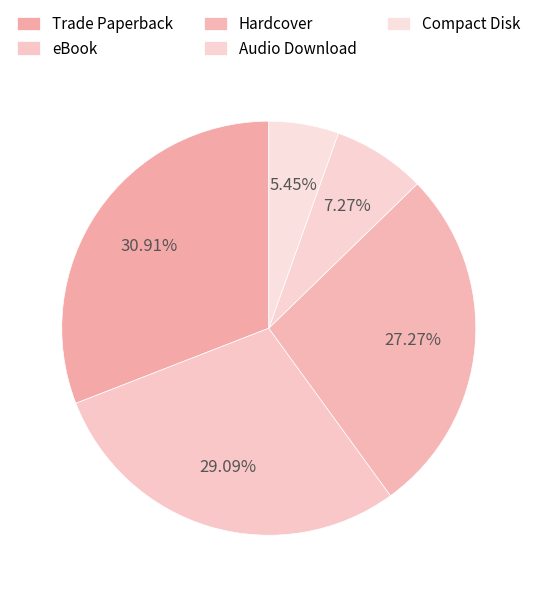

What percentage is the Audio Download slice, to the nearest percent?

7%